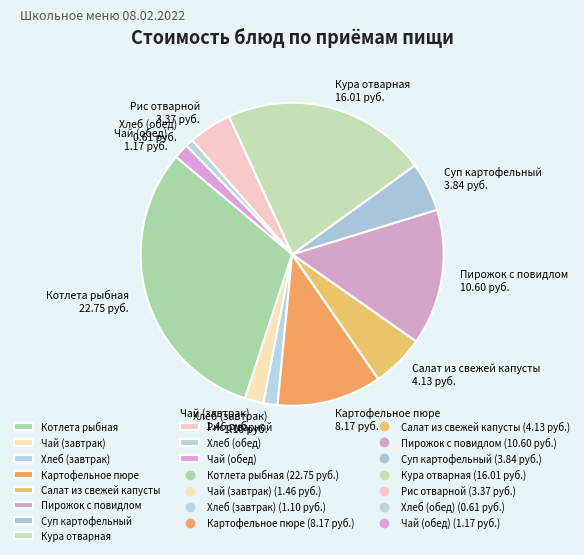

Combined, do Котлета рыбная and Пирожок с повидлом account for over 50%?

No